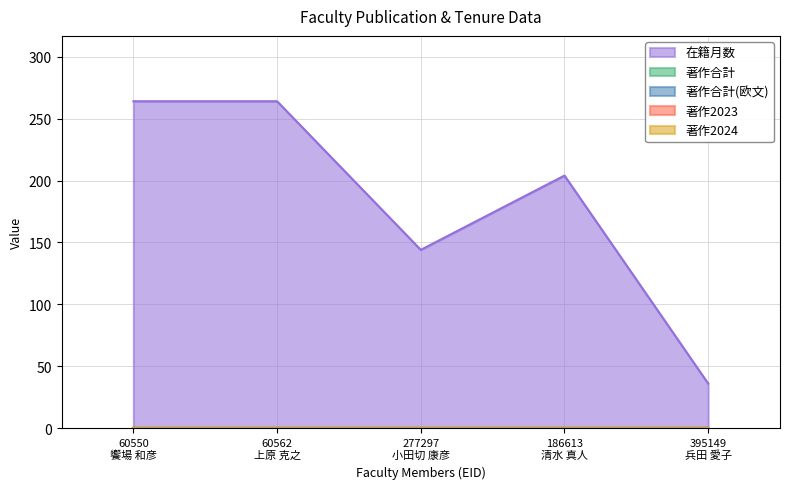

What position from the left is 186613
清水 真人?

4